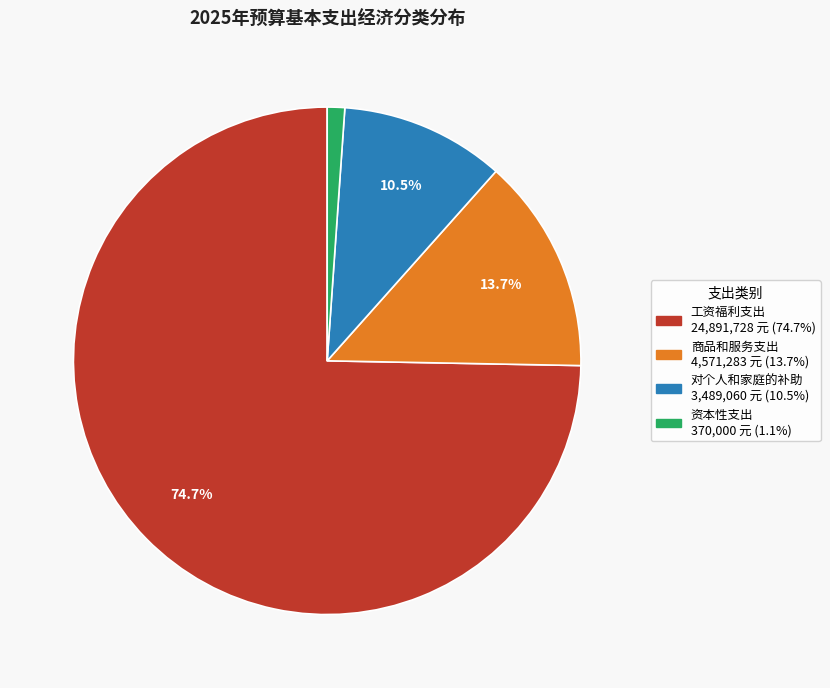

To the nearest percent, what percentage of the pie is 商品和服务支出?

14%